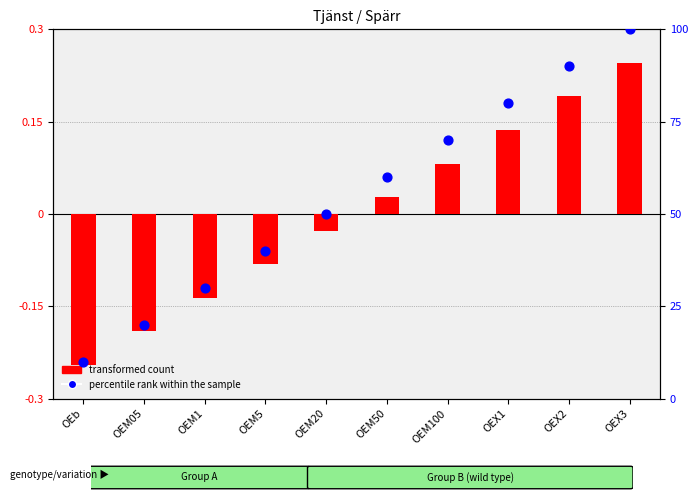

What is the total value across all series at OEb?

9.8